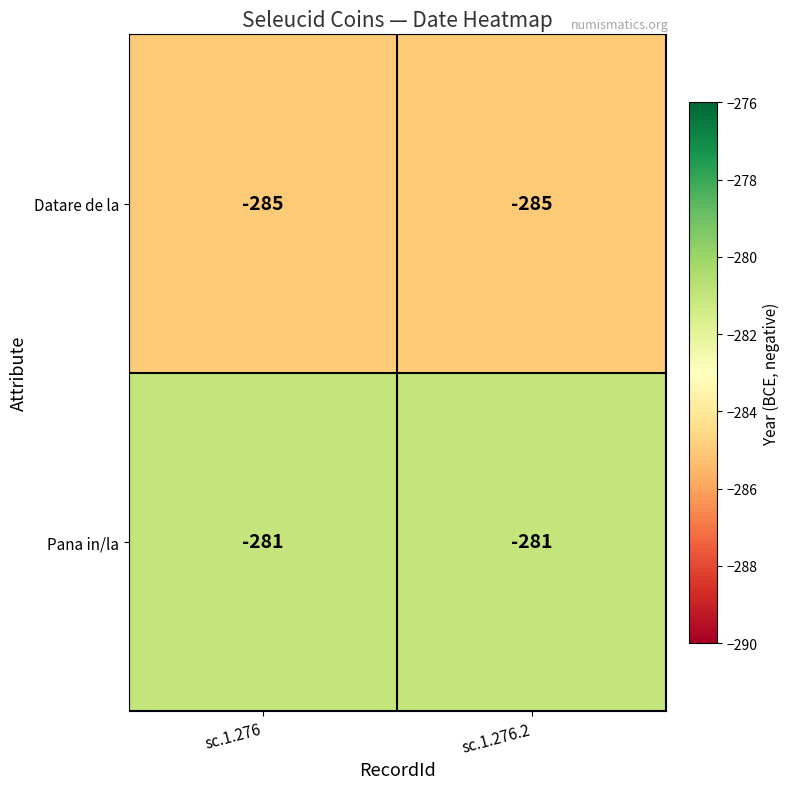

The Pana in/la series shows -281 at sc.1.276. True or false?

True